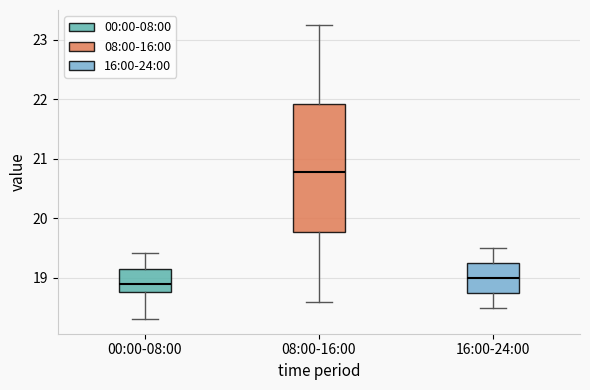

Where does the median line of the box for 16:00-24:00 sit on the y-axis? The values are not printed on the chart, so give them approximately, as read against the axis.

19.0